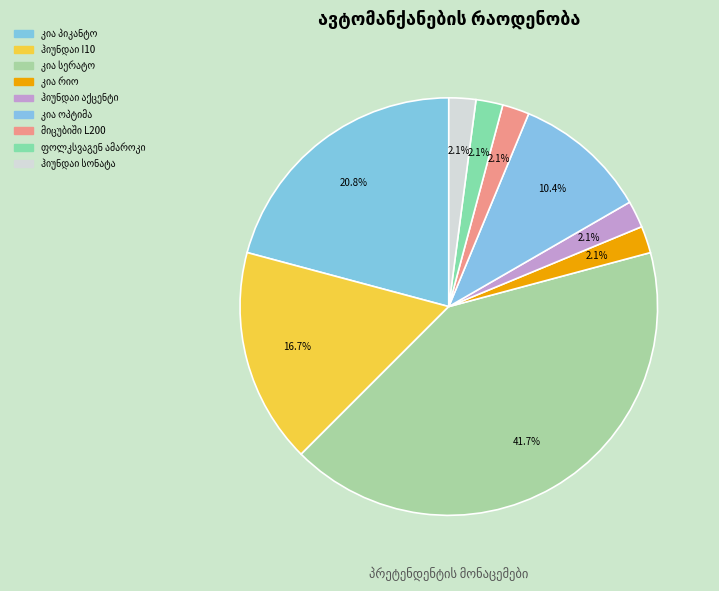

What is the largest slice in the pie chart?

კია სერატო